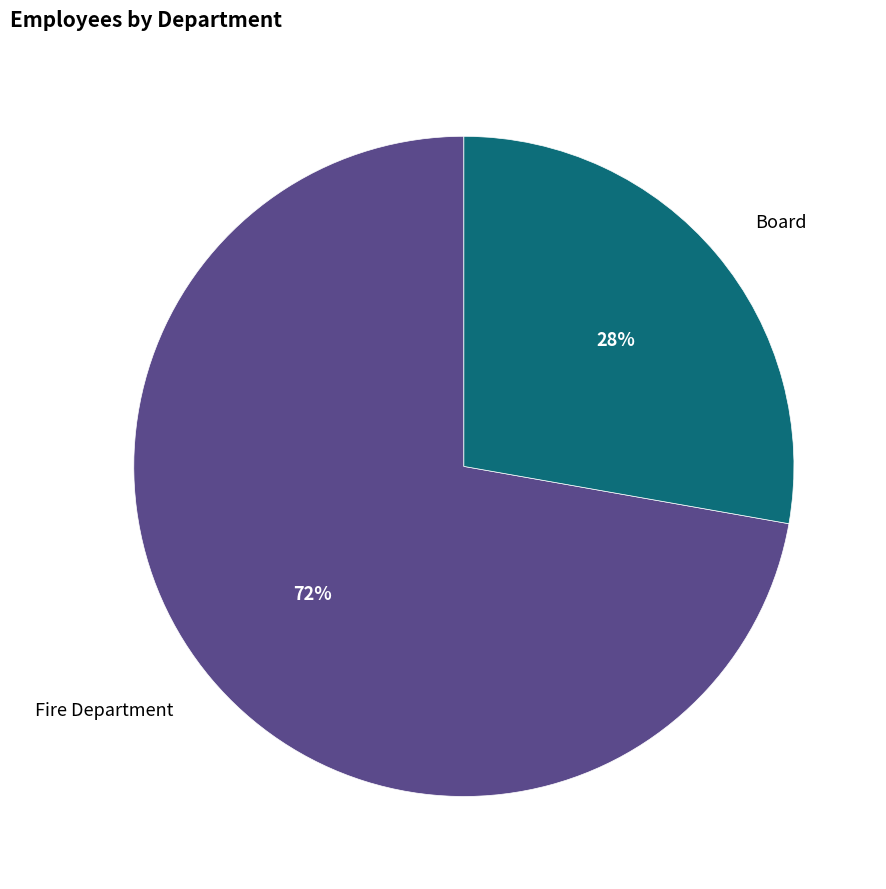

Does any single category account for the majority?

Yes